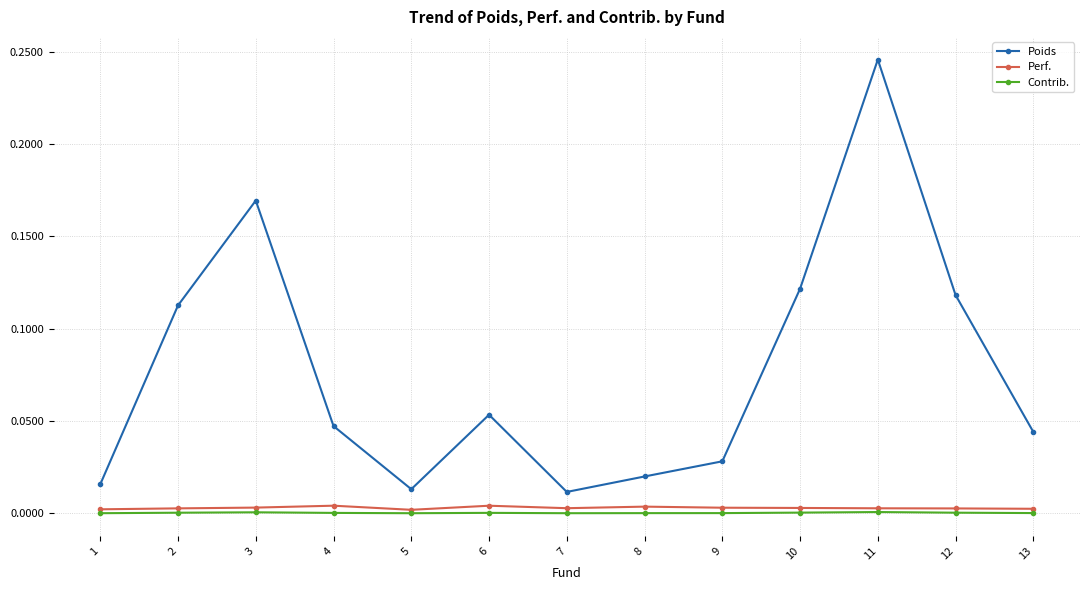

Which category has the highest value in the Poids series?

11